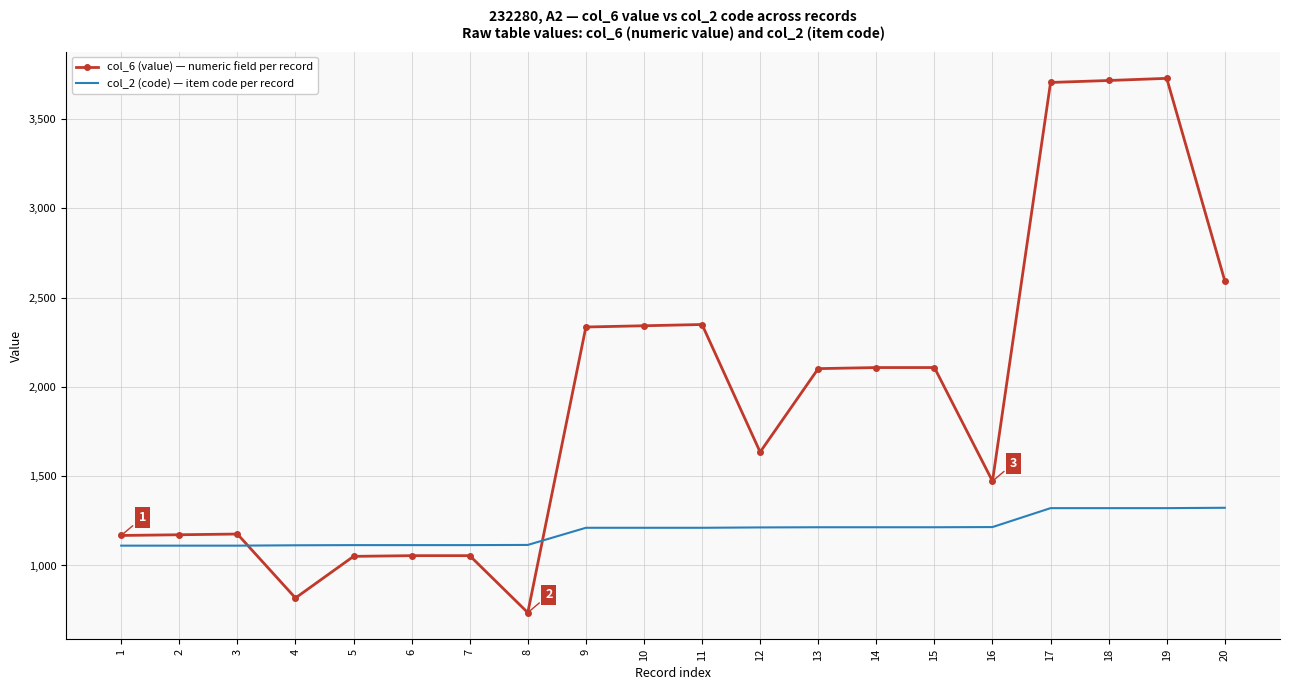

What value does the col_6 (value) — numeric field per record series have at 11, to the nearest 100?

2300